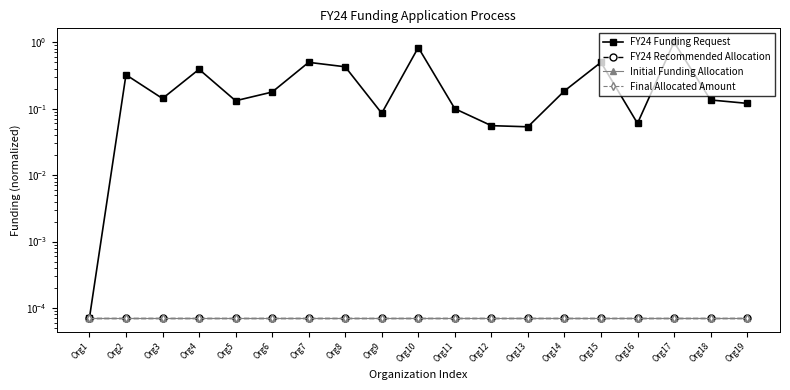

The value of FY24 Recommended Allocation at Org12 is 0.0. True or false?

True